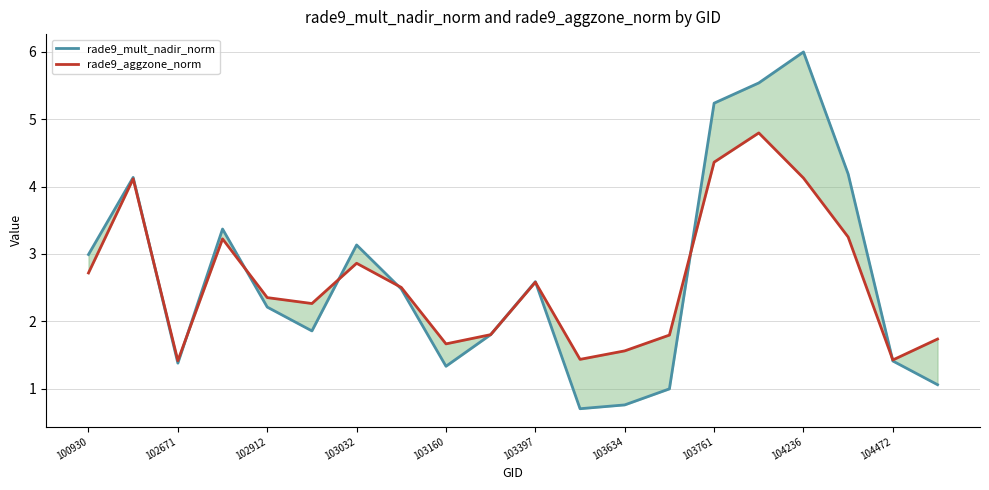

True or false: rade9_mult_nadir_norm and rade9_aggzone_norm cross at least once.

True